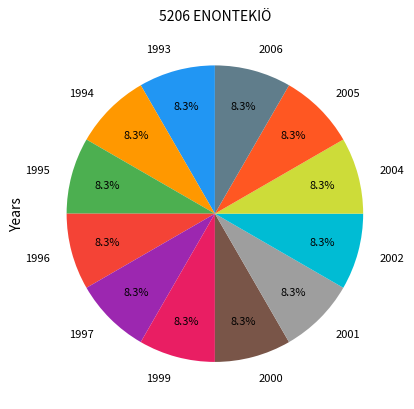

What is the ratio of the value at 2000 to the value at 1994?

1.0